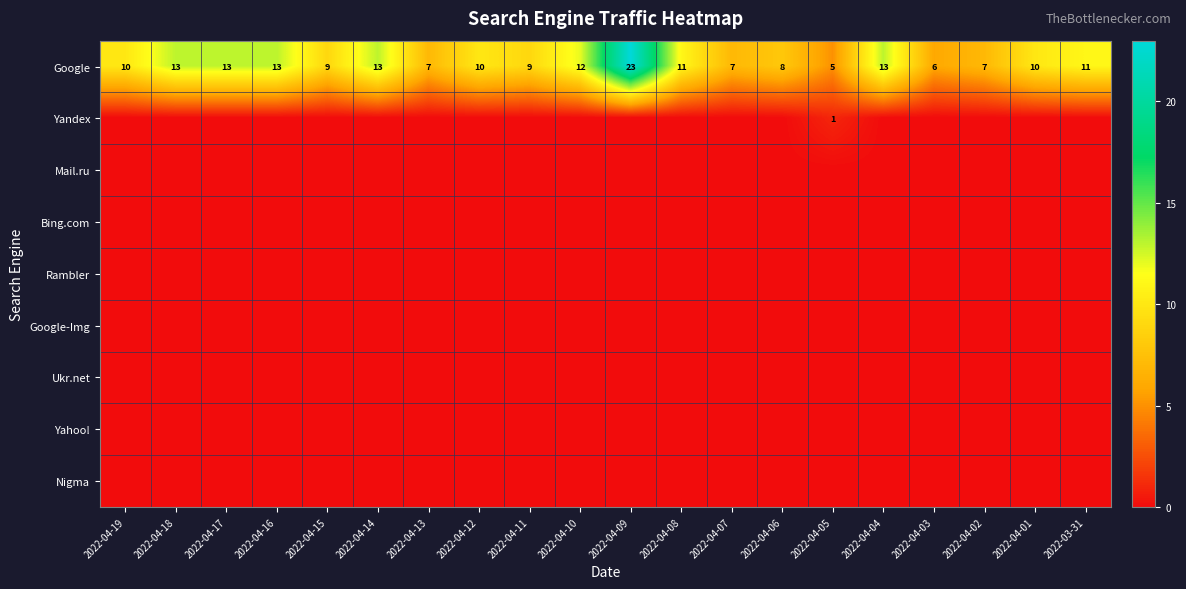

List the series in order of their peak value, highest first.

Google, Yandex, Mail.ru, Bing.com, Rambler, Google-Img, Ukr.net, Yahoo!, Nigma